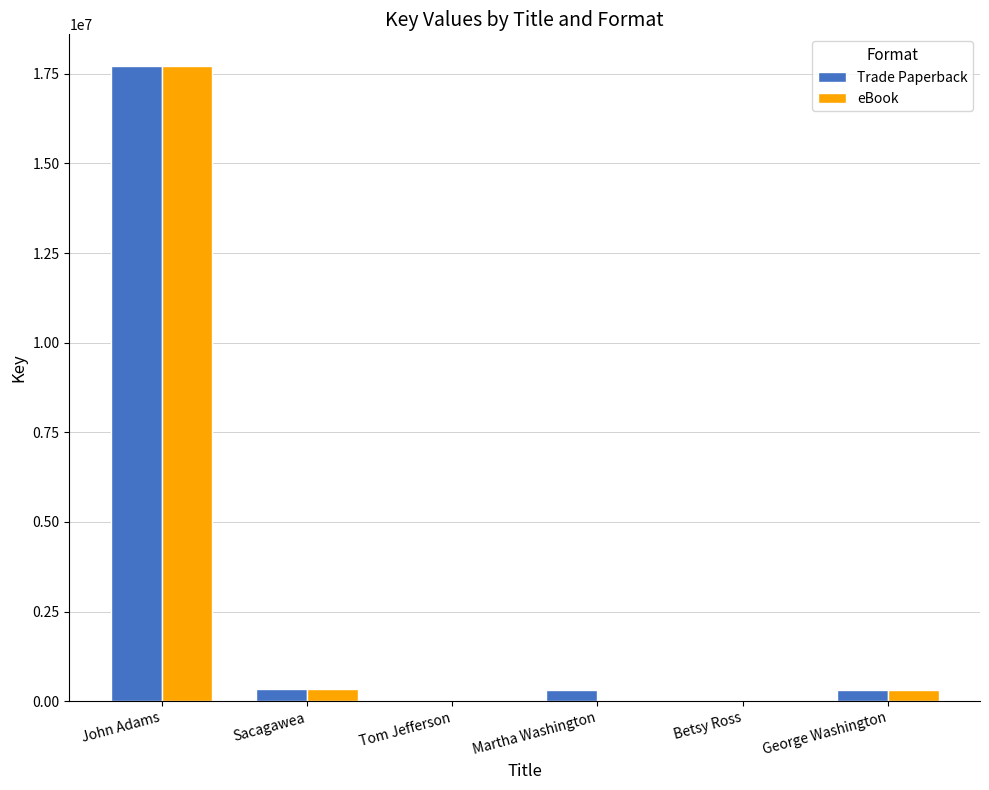

Are the bars grouped side by side (vs. stacked)?

Yes